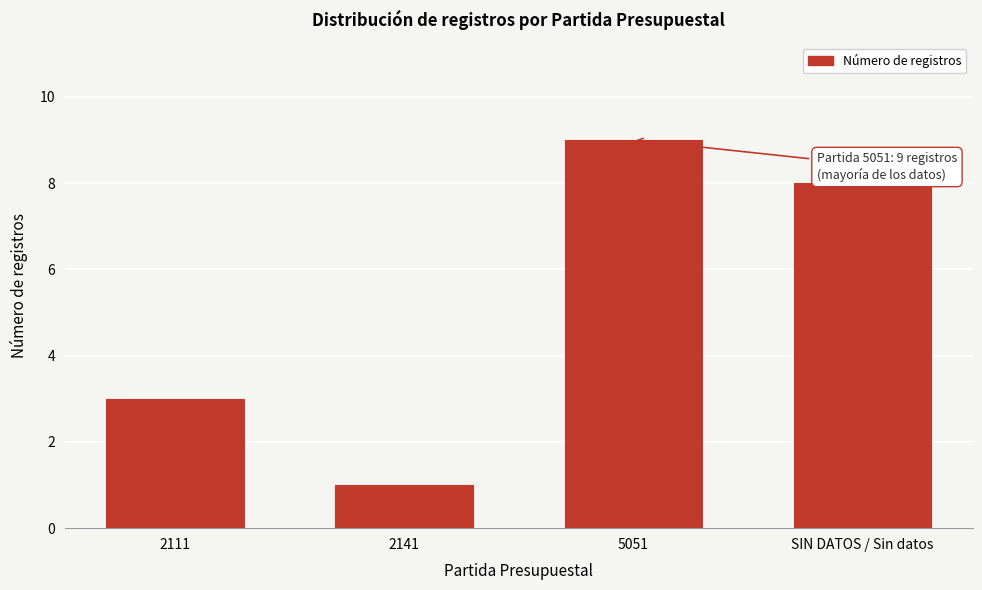

Reading right to left, what are all the values shown in this chart?

SIN DATOS / Sin datos=8	5051=9	2141=1	2111=3